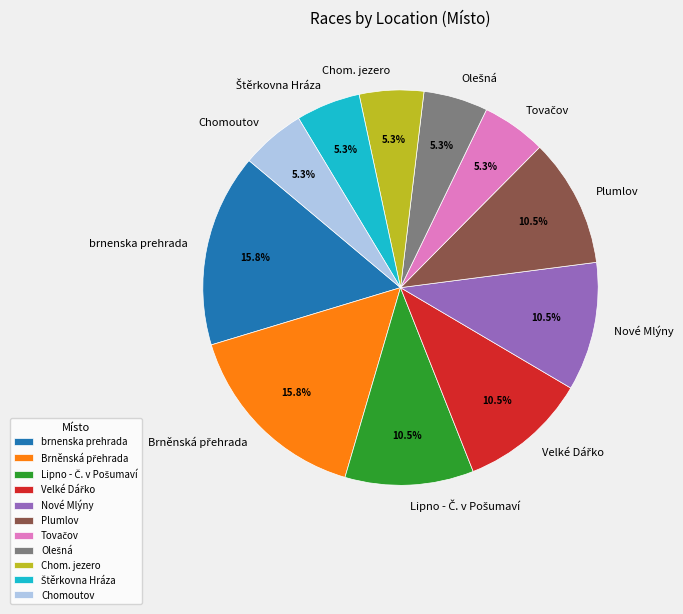

Is there any slice that represents more than half of the pie?

No